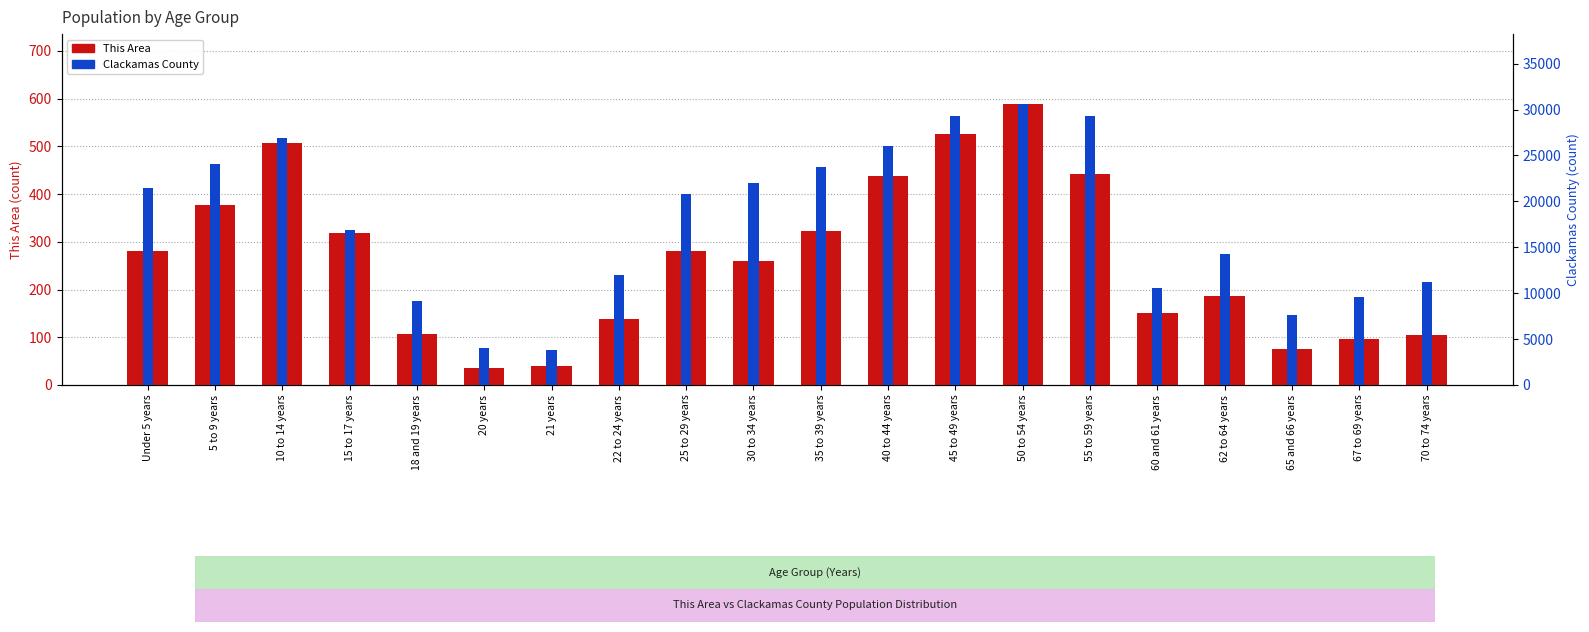

Rank the series by their average value, from highest to lowest.

Clackamas County, This Area